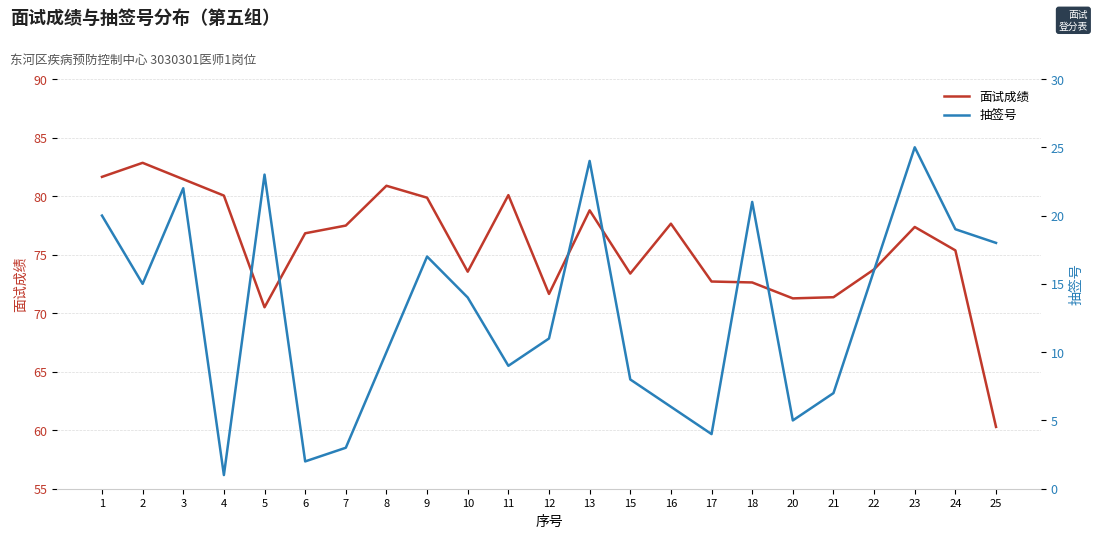

The 面试成绩 series shows 18.3 at 13. True or false?

False